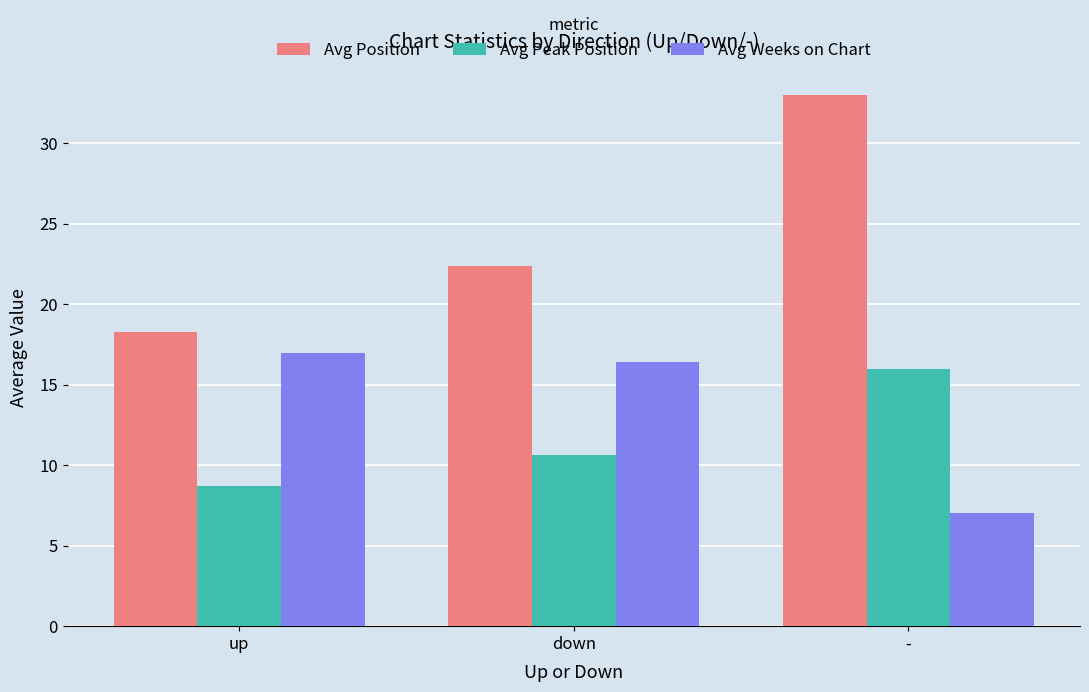

How many data points does each series have?

3